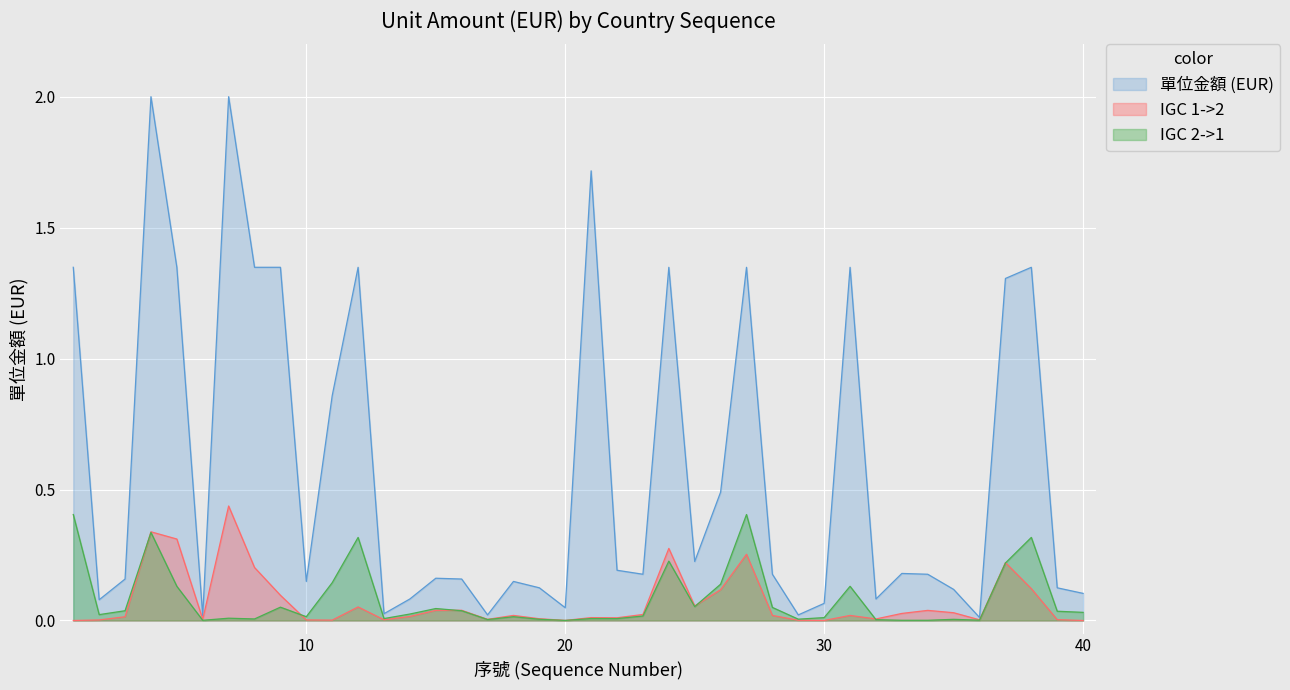

What is the sum of all values?

23.3